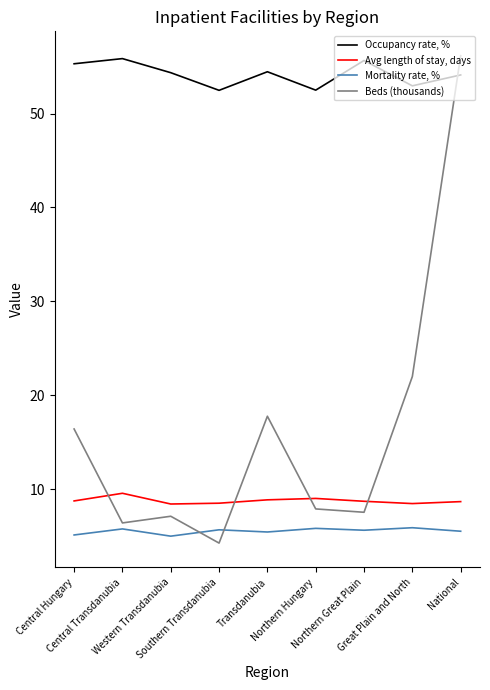

Rank the series by their maximum value, from lowest to highest.

Mortality rate, %, Avg length of stay, days, Occupancy rate, %, Beds (thousands)